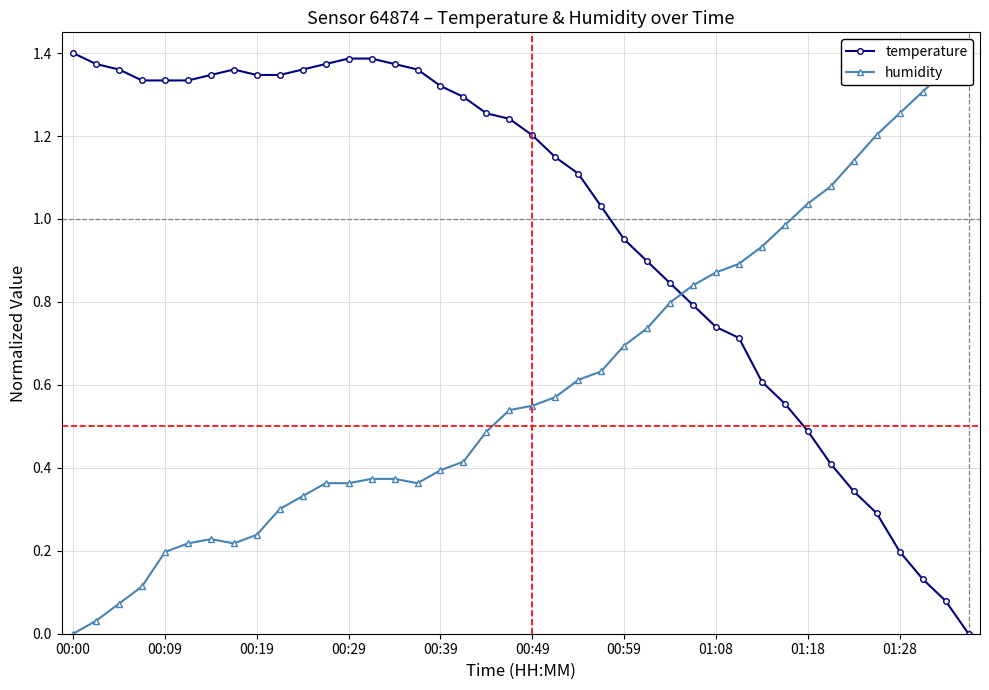

What is the greatest value displayed?

1.4